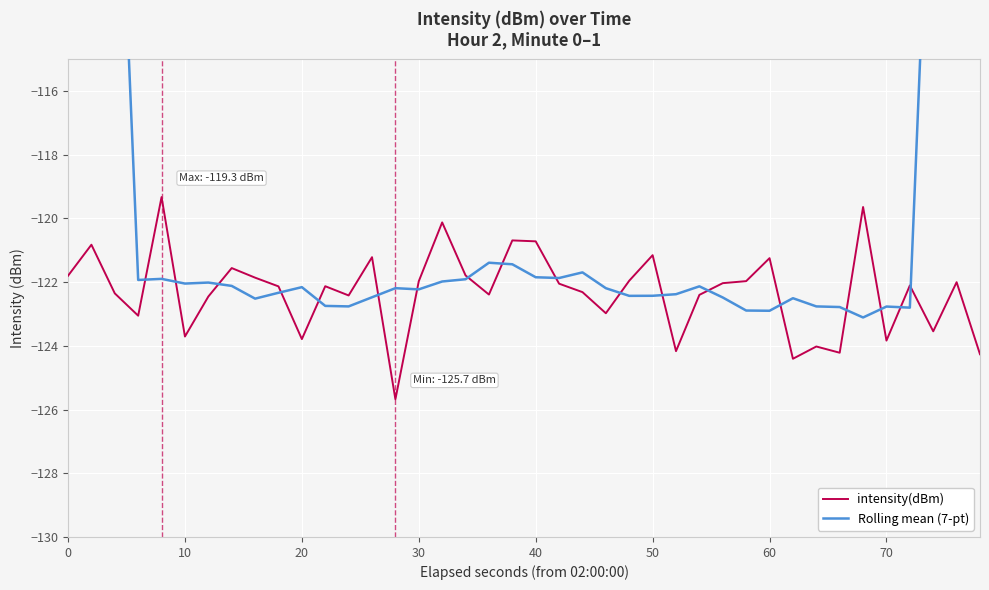

Is it true that intensity(dBm) equals -123.8 at 70?

True